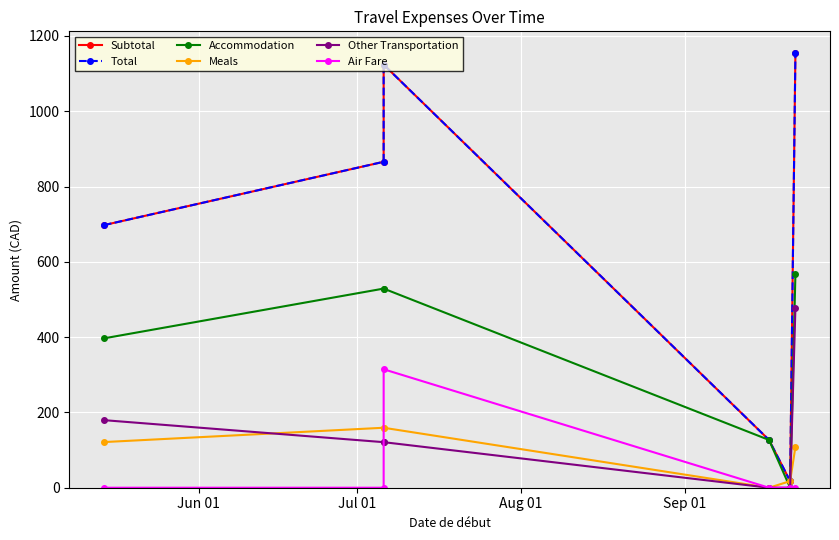

Reading left to right, transcribe all the data shown in this chart.

Subtotal: 697.4	865.7	1123.8	126.9	17.5	1154.5
Total: 697.4	865.7	1123.8	126.9	17.5	1154.5
Accommodation: 396.7	528.9	528.9	126.9	0.0	567.7
Meals: 121.2	159.3	159.3	0.0	17.5	108.8
Other Transportation: 179.5	121.0	121.0	0.0	0.0	478.1
Air Fare: 0.0	0.0	314.6	0.0	0.0	0.0